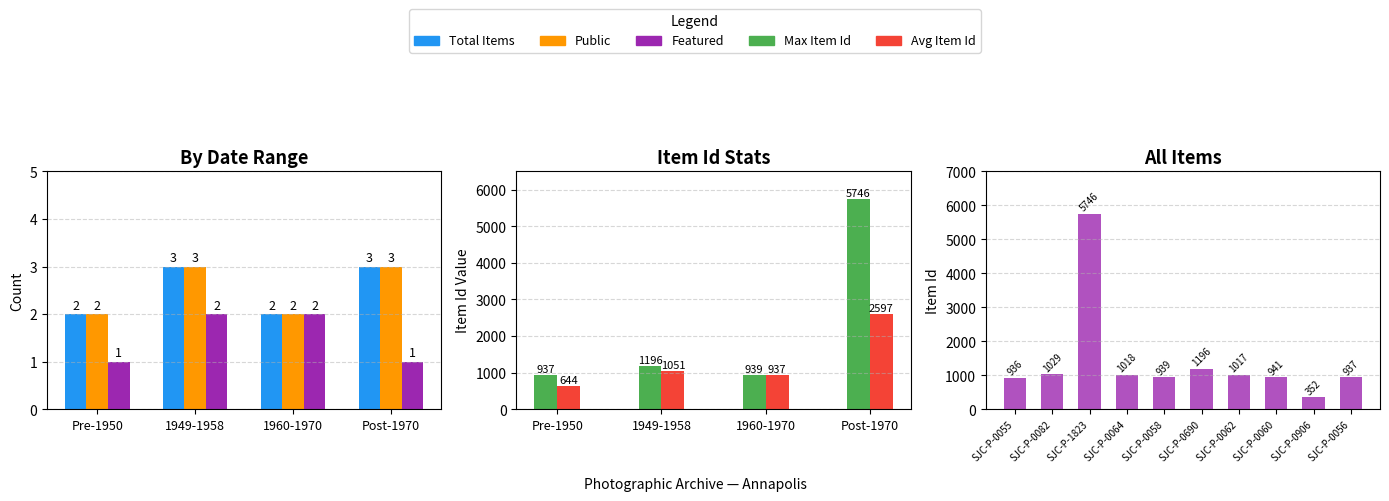

What is the label of the 7th bar from the left?

SJC-P-0062